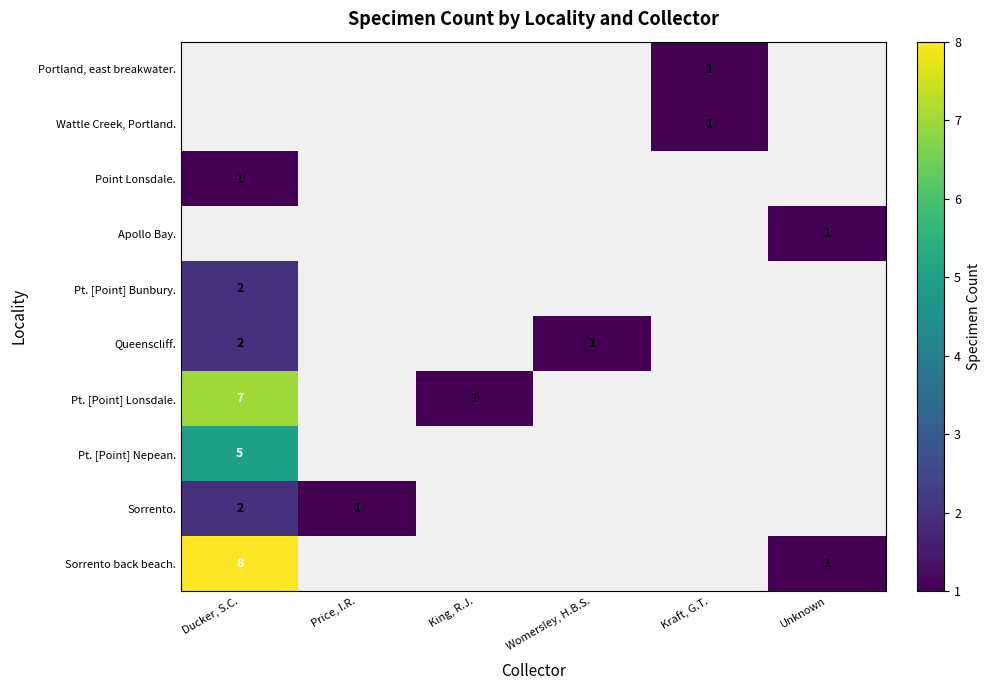

True or false: Sorrento back beach. has a value of 3 at Ducker, S.C..

False